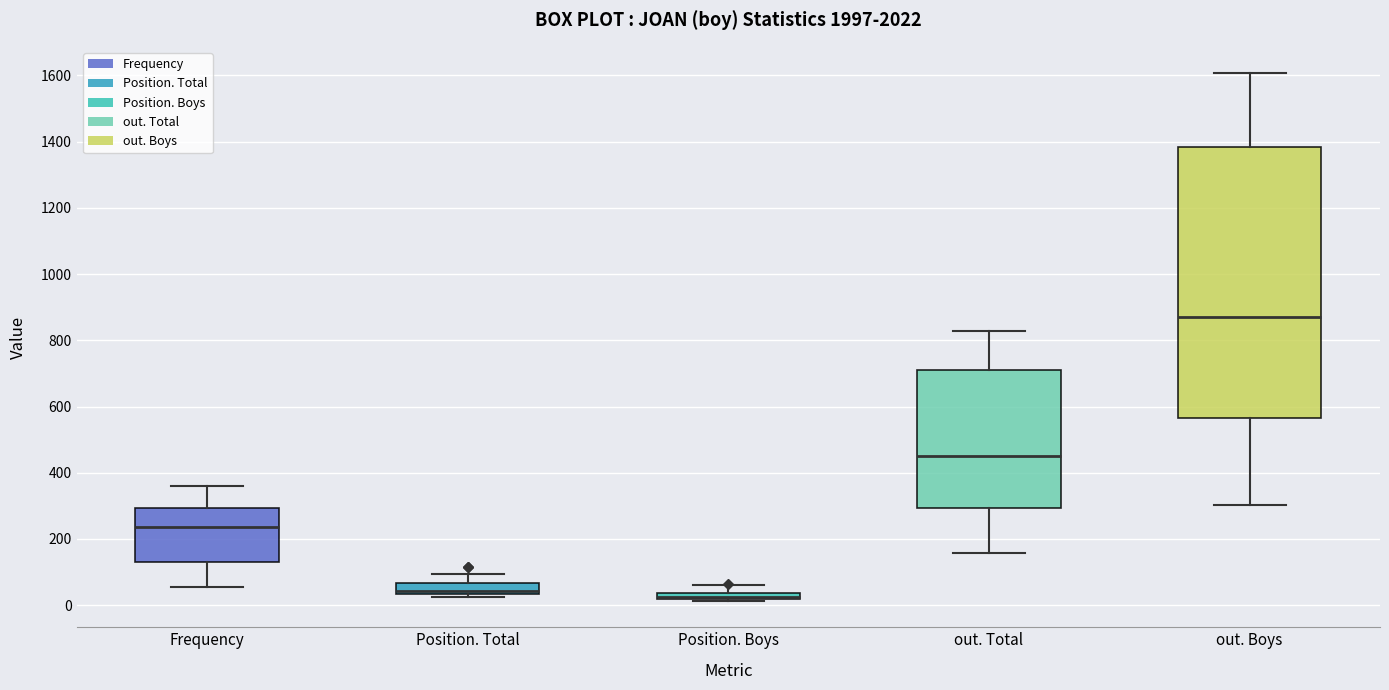

Comparing the boxes themselves (not the whiskers), which one is the tallest?

out. Boys